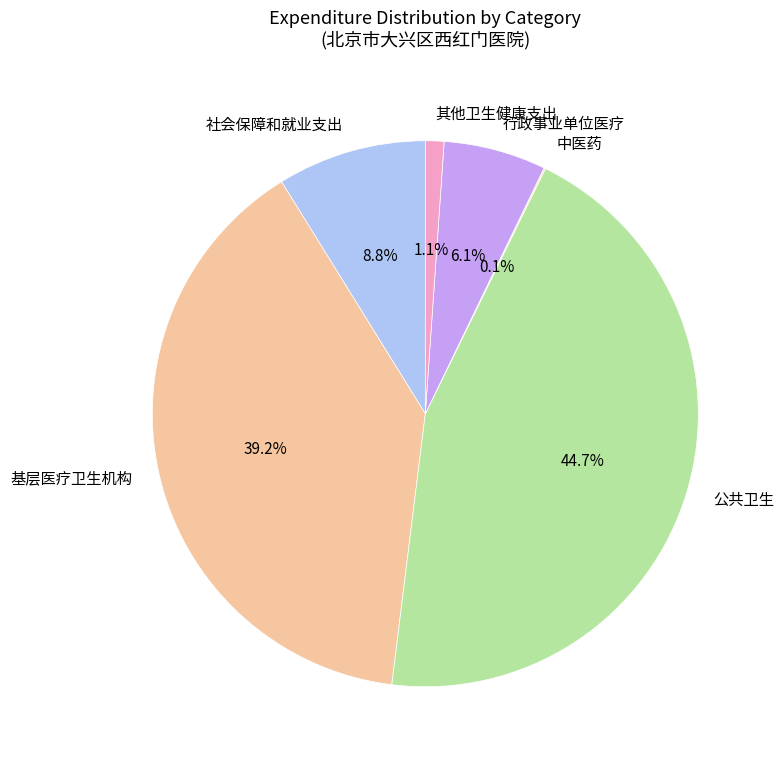

Between 基层医疗卫生机构 and 社会保障和就业支出, which is larger?

基层医疗卫生机构